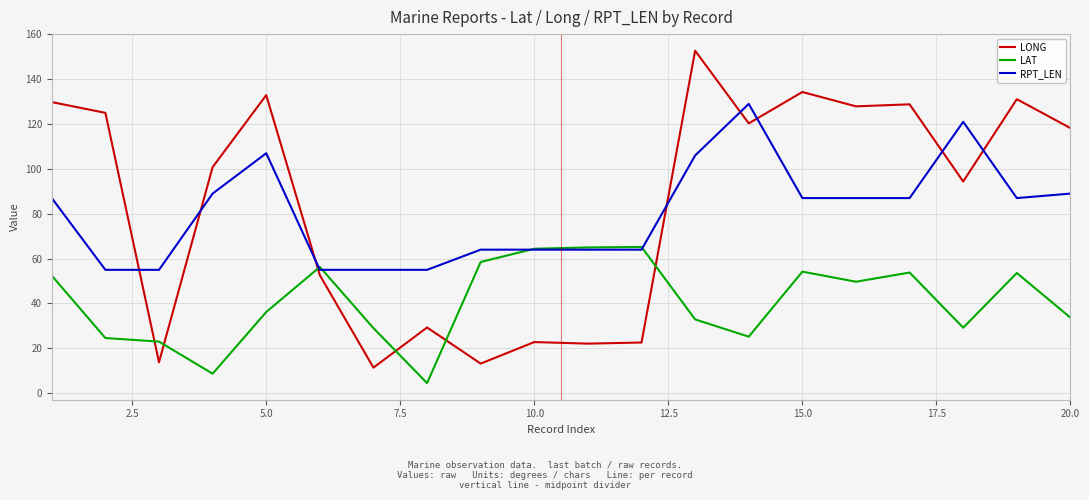

What is the difference between the maximum and second lowest values in the LONG series?

139.5